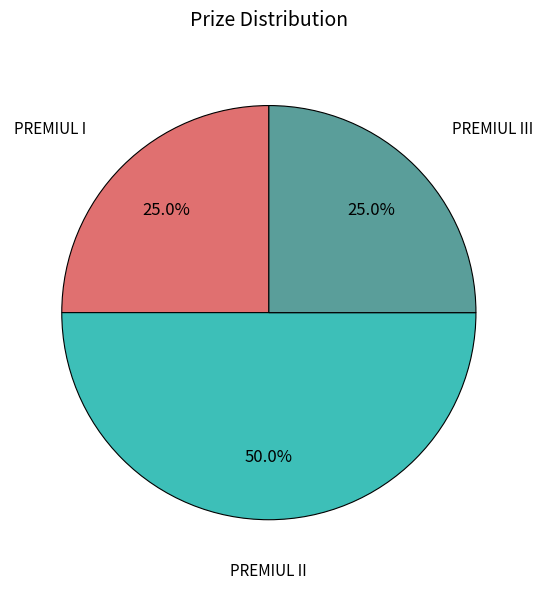

What percentage is the PREMIUL I slice, to the nearest percent?

25%